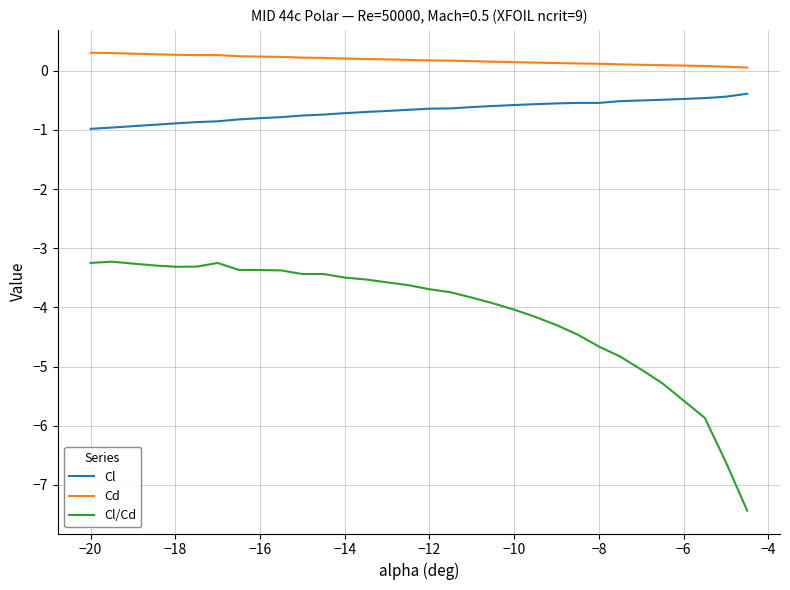

Which series has the widest spread of values?

Cl/Cd